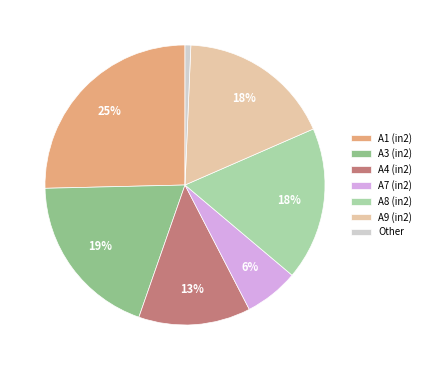

Do A3 (in2) and A8 (in2) together represent more than half of the pie?

No